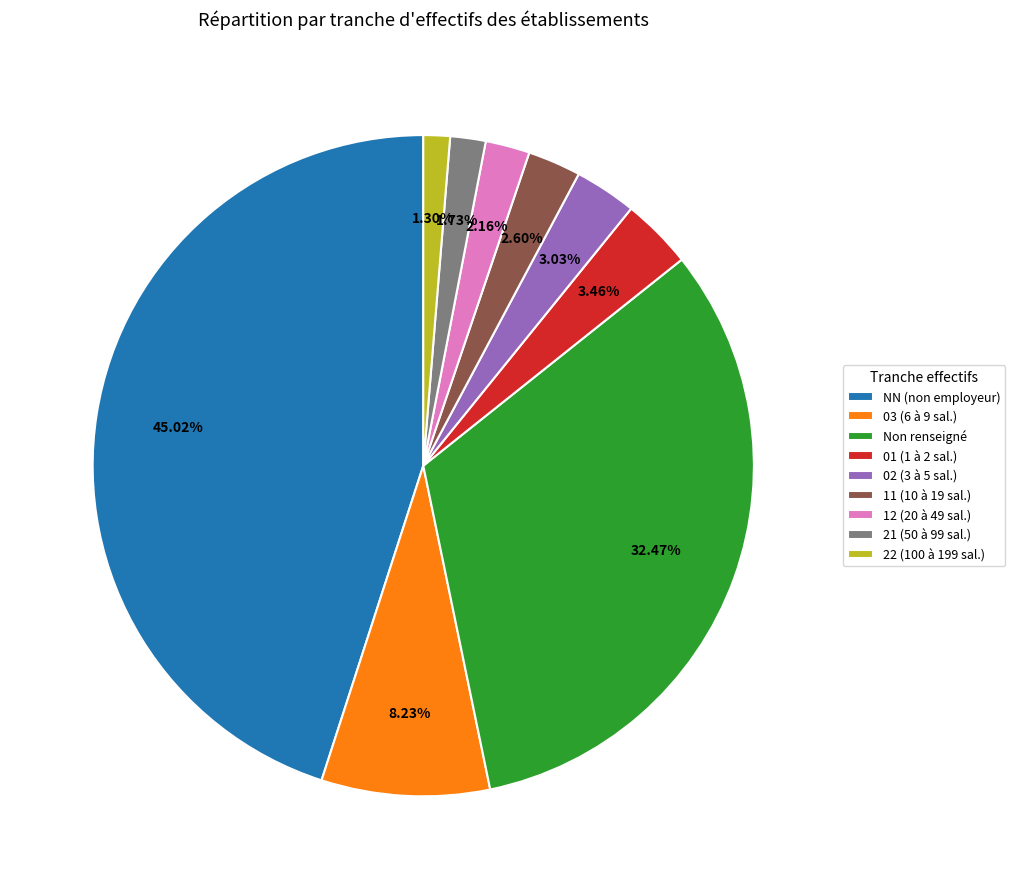

Which has a higher value, 11 (10 à 19 sal.) or 03 (6 à 9 sal.)?

03 (6 à 9 sal.)